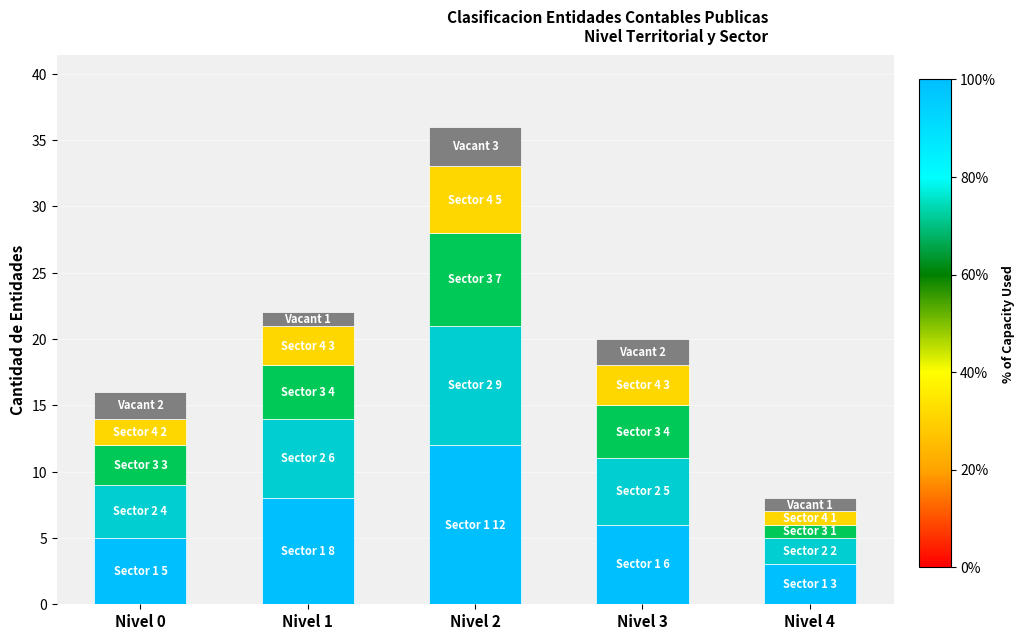

At which category is the sum across all series the highest?

Nivel 2